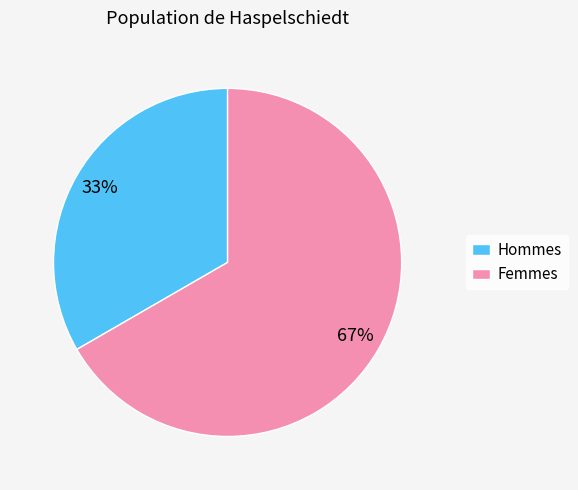

Rank the categories by value from highest to lowest.

Femmes, Hommes